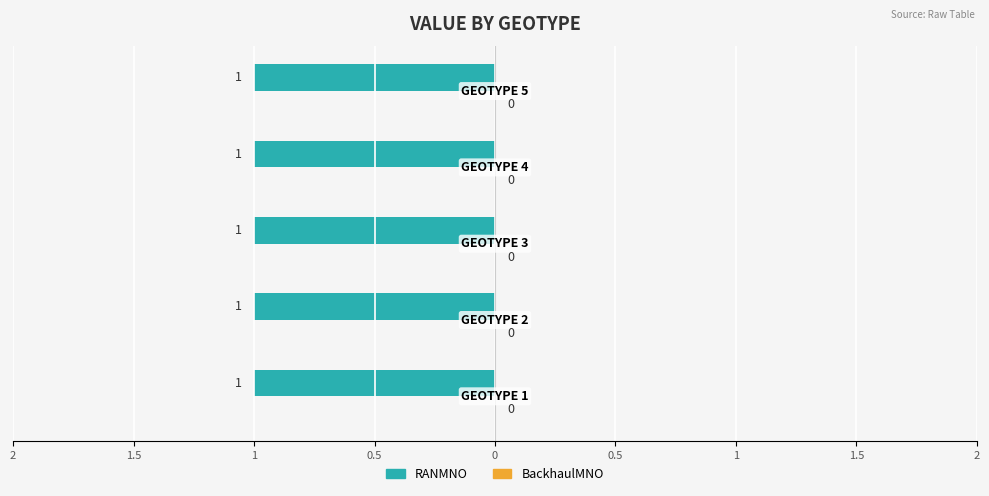

Reading left to right, list all the values displayed in this chart.

RANMNO: 1	1	1	1	1
BackhaulMNO: 0	0	0	0	0